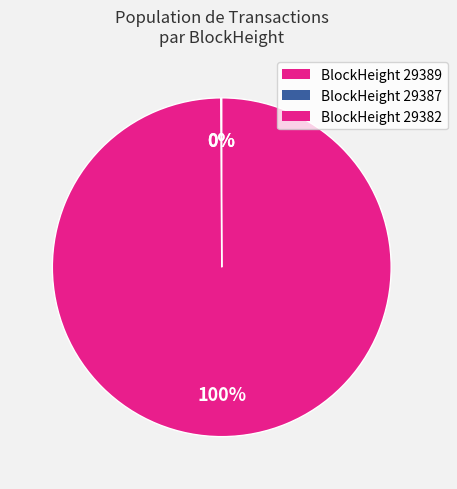

Is 29382 the majority of the pie?

Yes